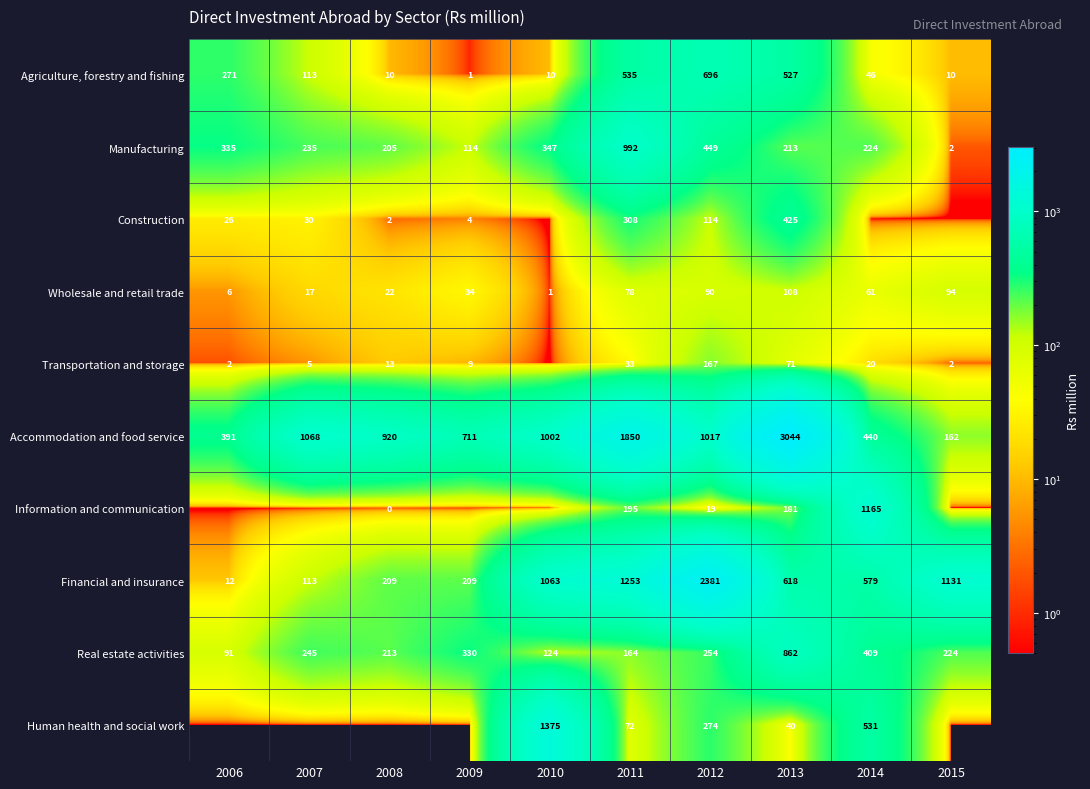

What is the spread (max minus min) of values at 2013?

3004